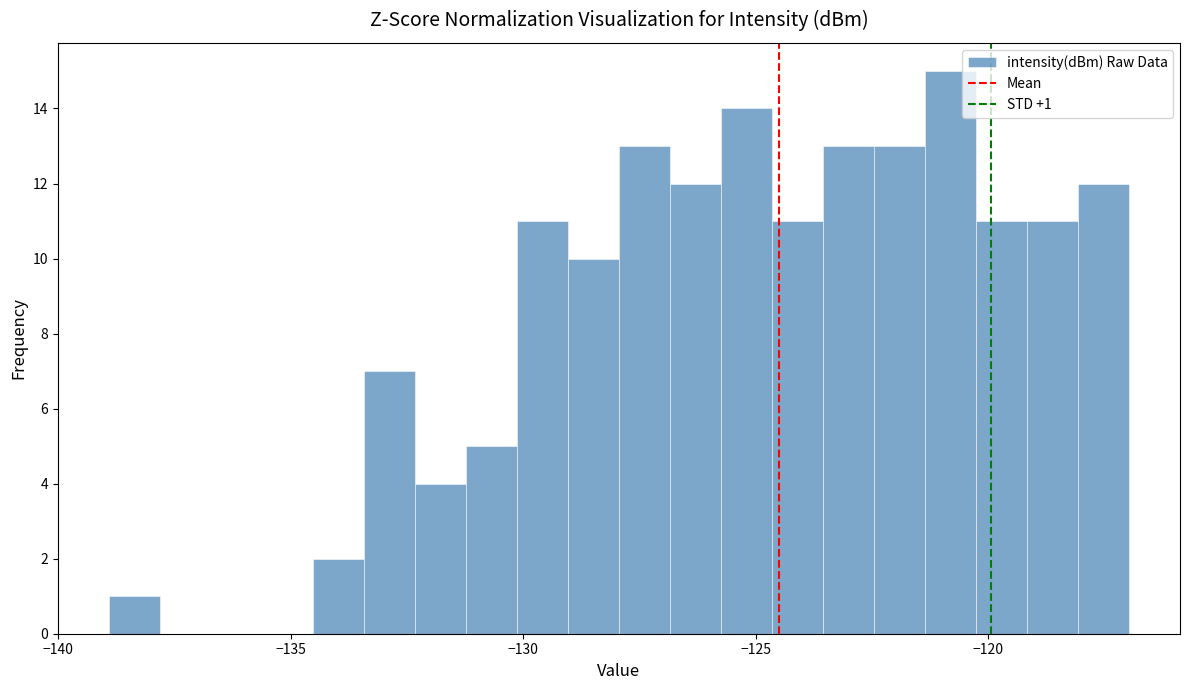

Around what value on the x-axis is the tallest bar? Give the approximate position of its centre, as read against the axis.

-121.0